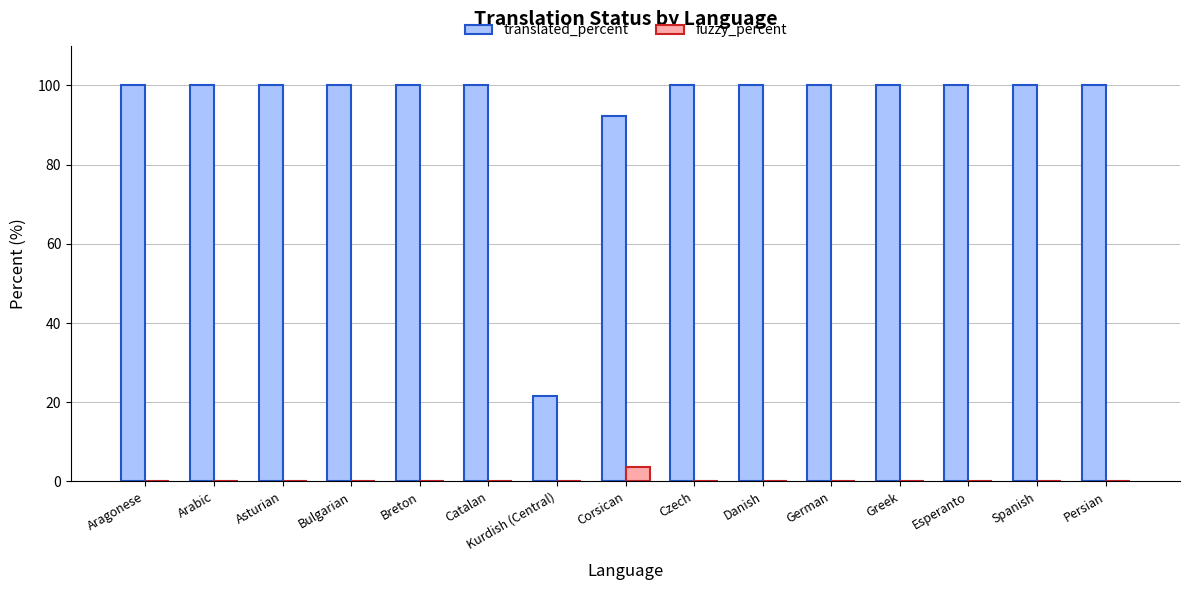

Reading left to right, list all the values displayed in this chart.

translated_percent: 100.0	100.0	100.0	100.0	100.0	100.0	21.5	92.4	100.0	100.0	100.0	100.0	100.0	100.0	100.0
fuzzy_percent: 0.0	0.0	0.0	0.0	0.0	0.0	0.0	3.7	0.0	0.0	0.0	0.0	0.0	0.0	0.0